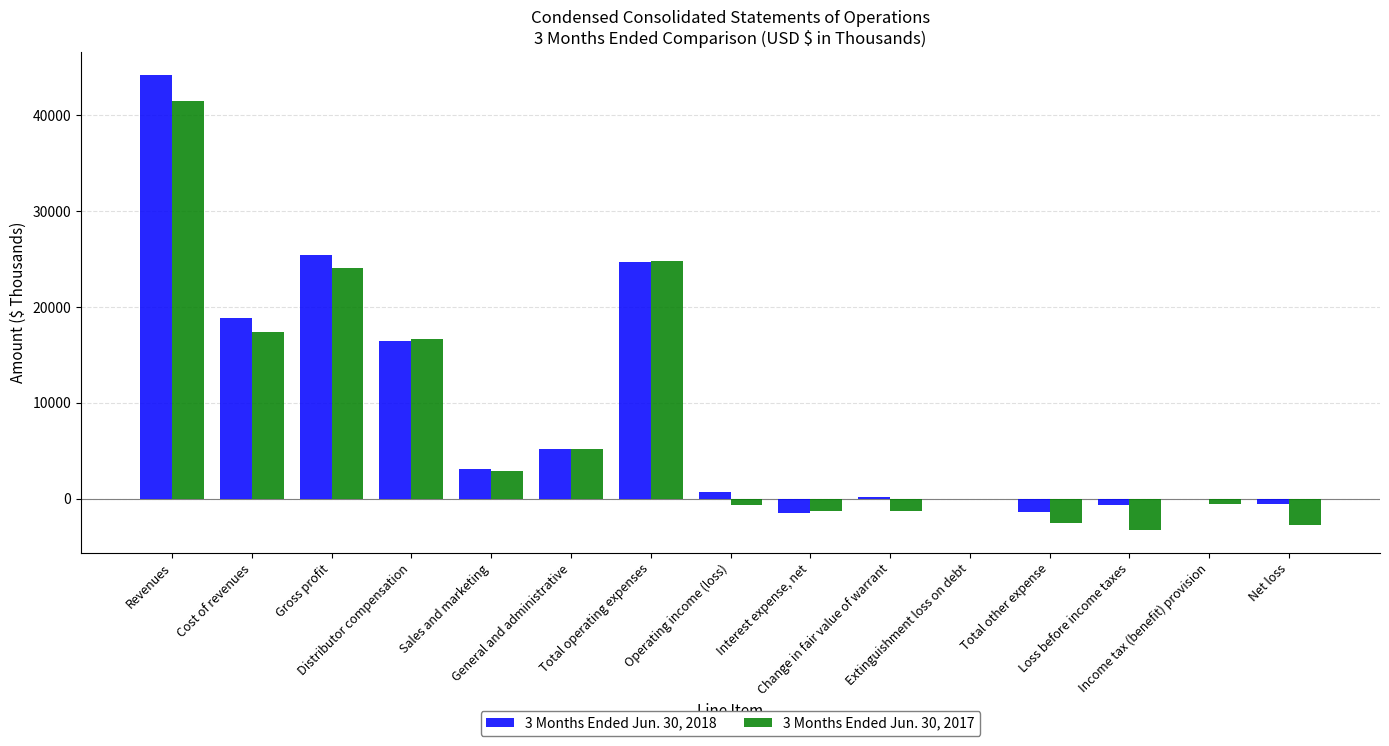

What is the maximum value shown in the chart?

44255